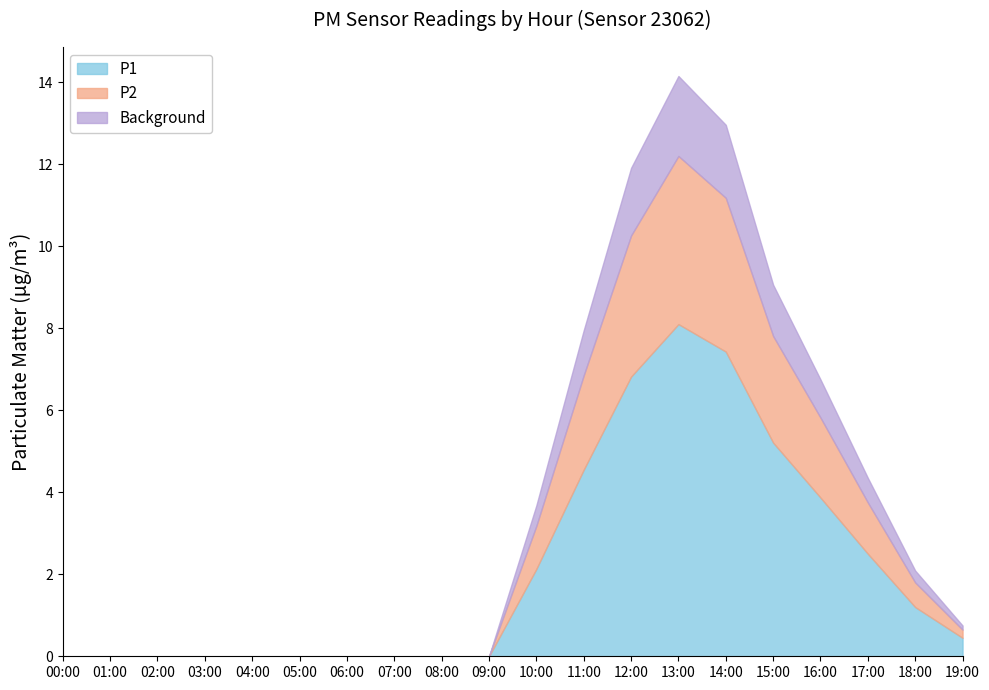

Does the chart have visible grid lines?

No